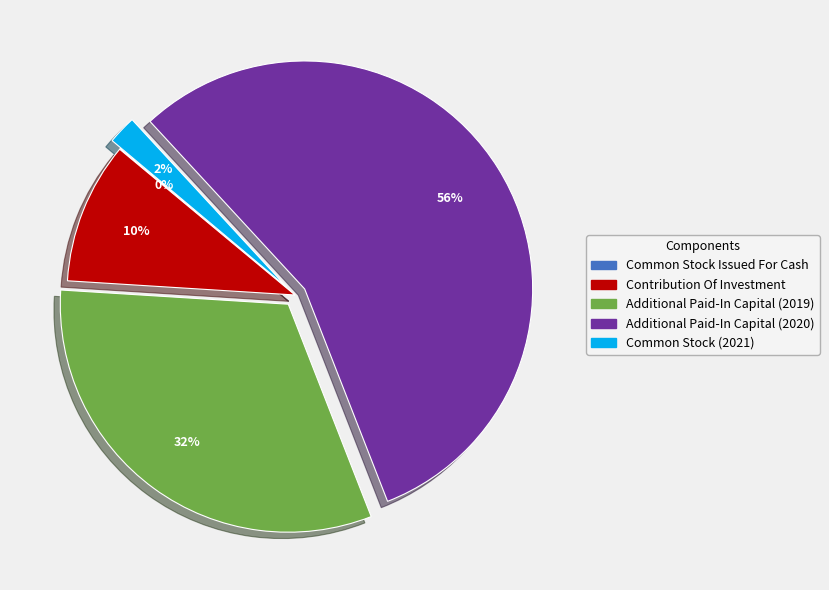

Is it true that Contribution Of Investment is 10% of the pie?

True